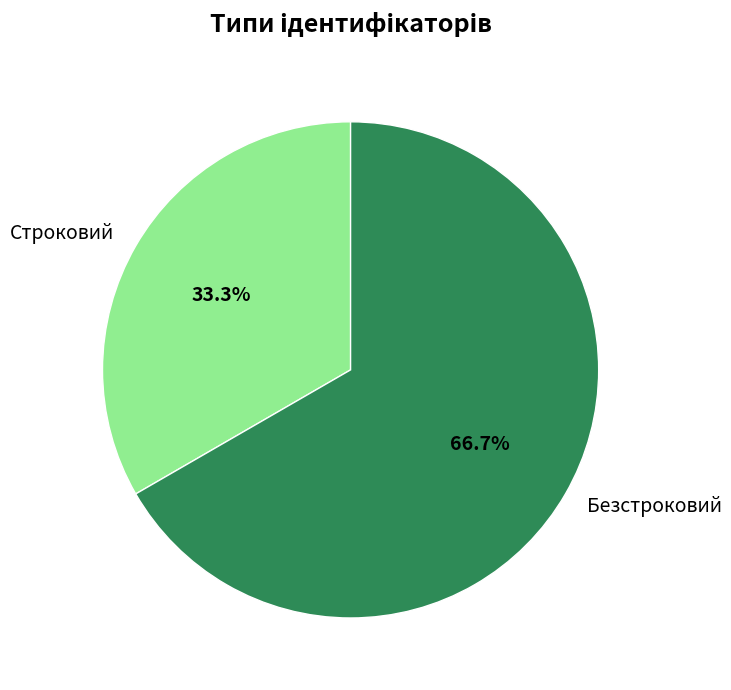

What is the total percentage of Строковий and Безстроковий?

100.0%